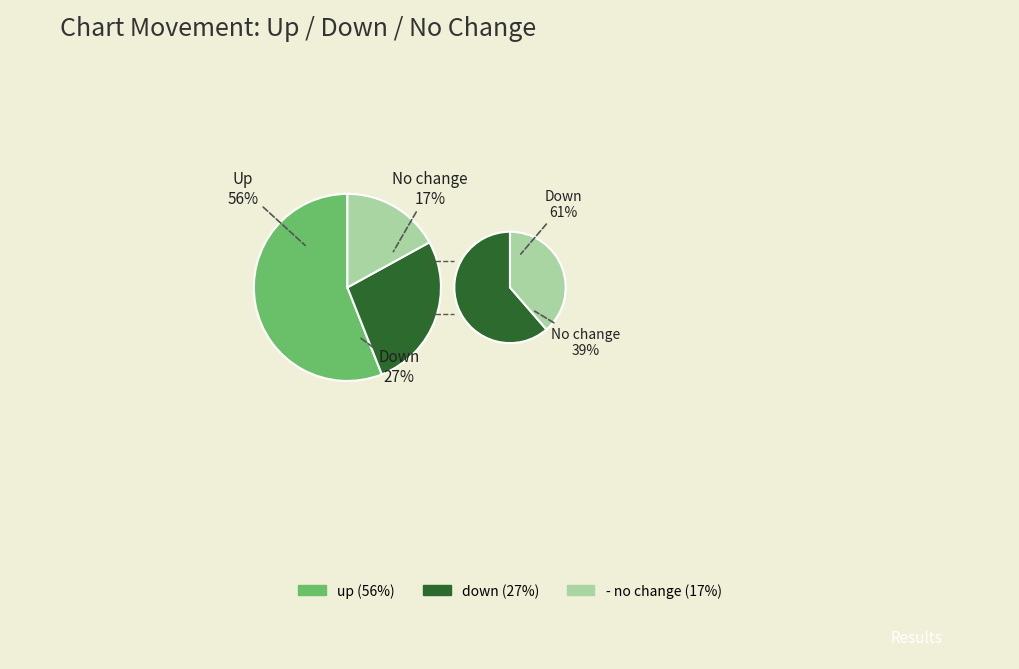

Is there a majority slice in this chart?

Yes